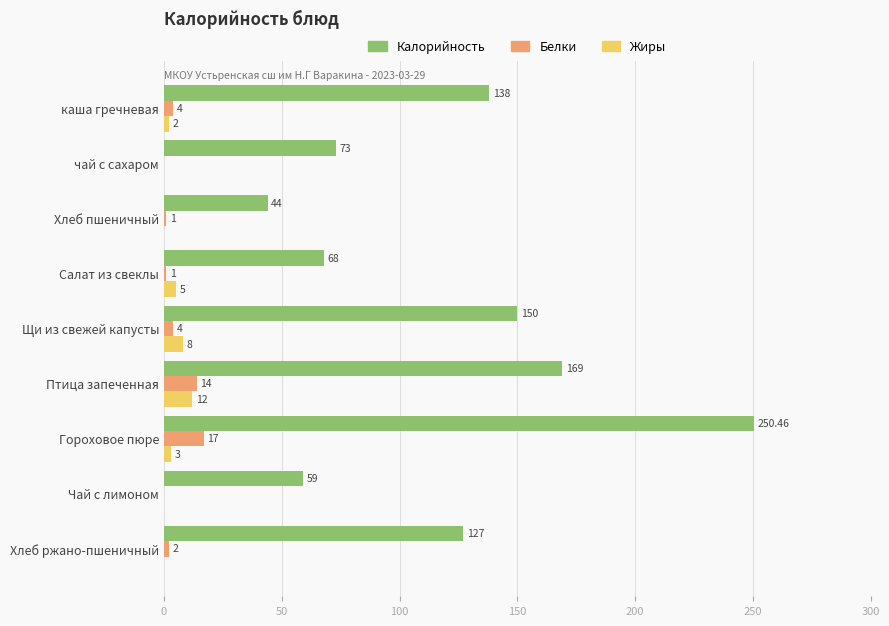

What is the sum of the Жиры values at каша гречневая and Чай с лимоном?

2.0